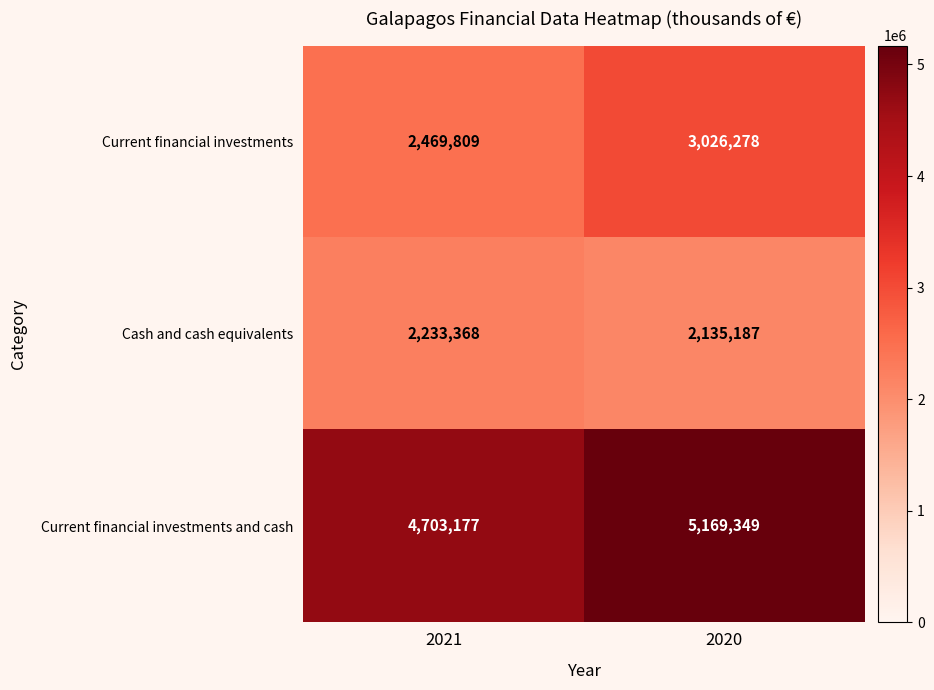

What is the maximum value shown in the chart?

5169349